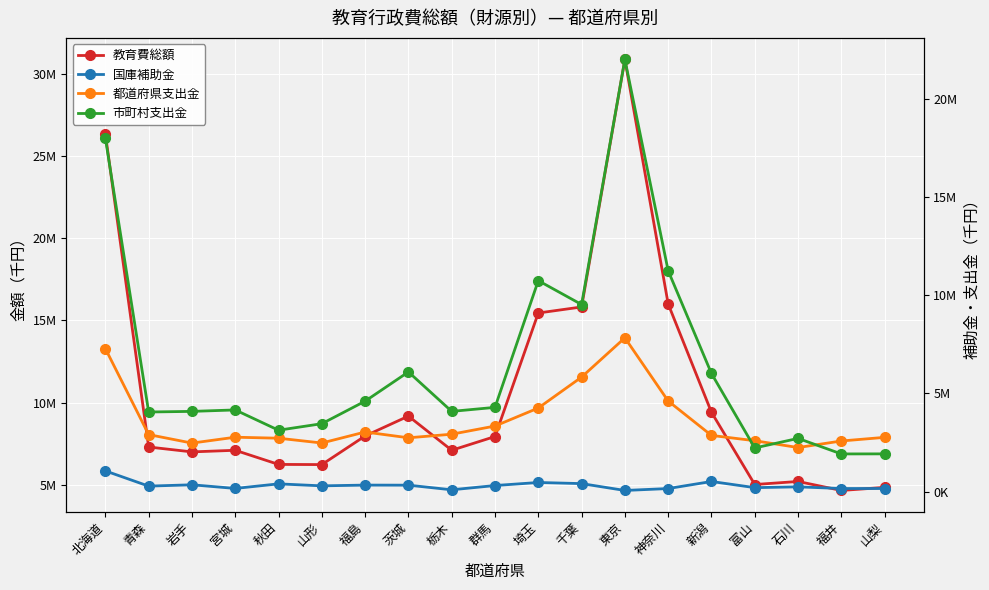

Is the value of 市町村支出金 at 宮城 greater than the value of 都道府県支出金 at 岩手?

Yes